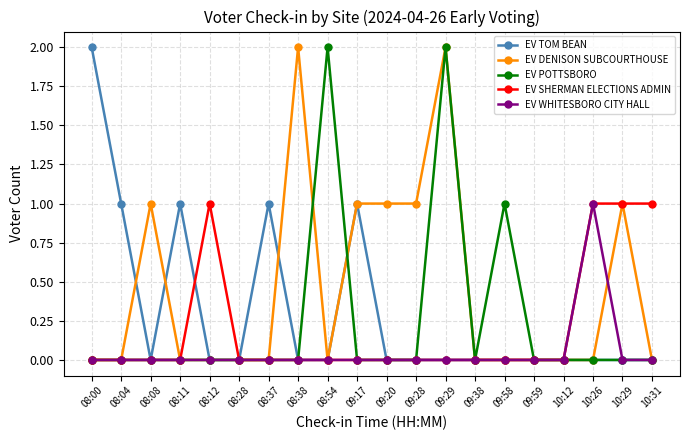

True or false: EV DENISON SUBCOURTHOUSE has more than 2 interior local peaks.

True